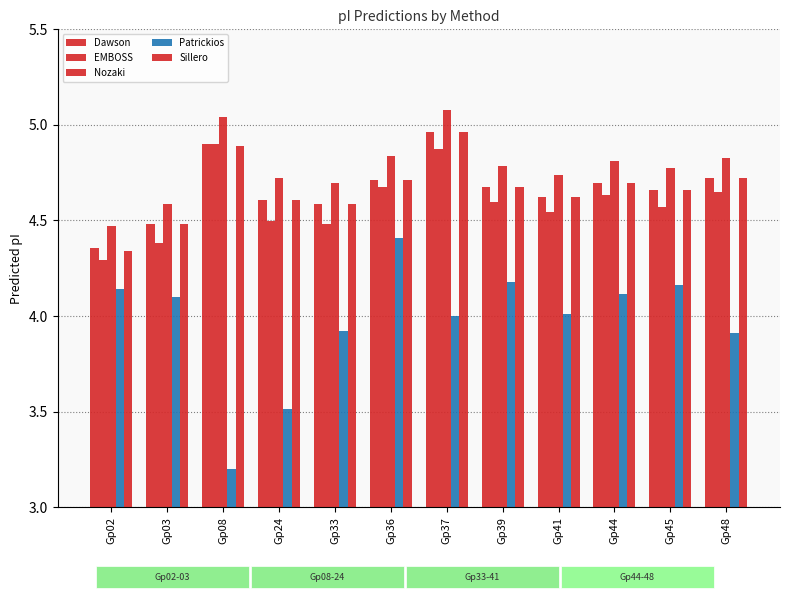

What is the minimum value shown in the chart?

3.2